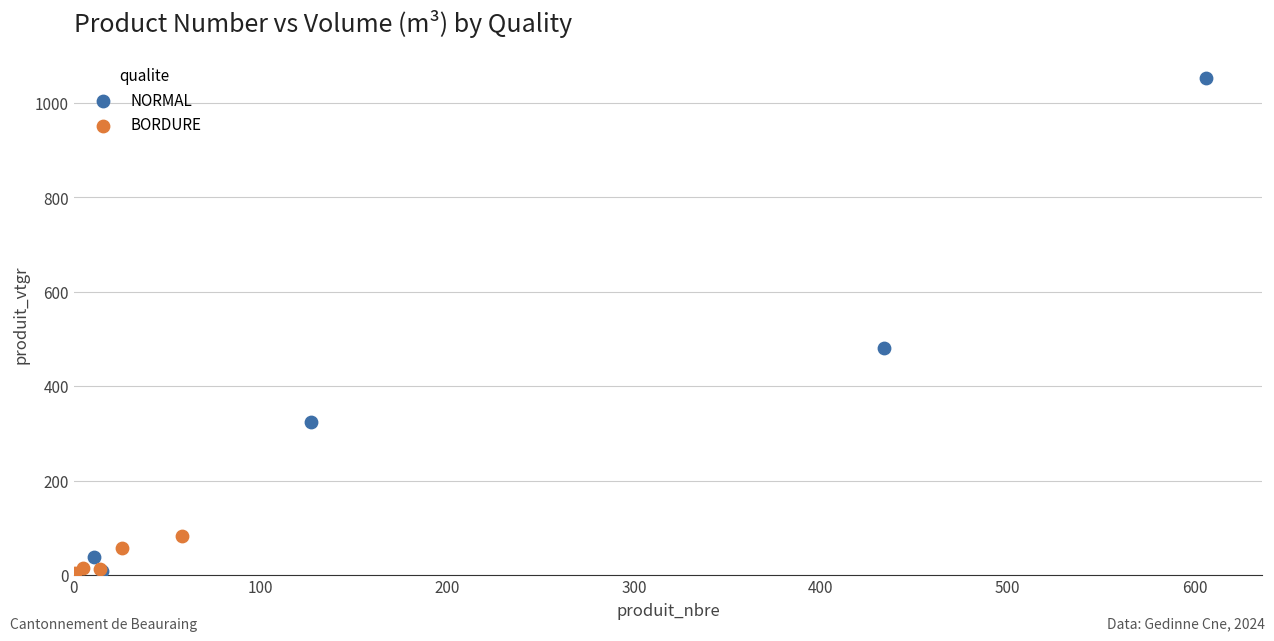

Which series has the largest Y range (max minus min)?

NORMAL